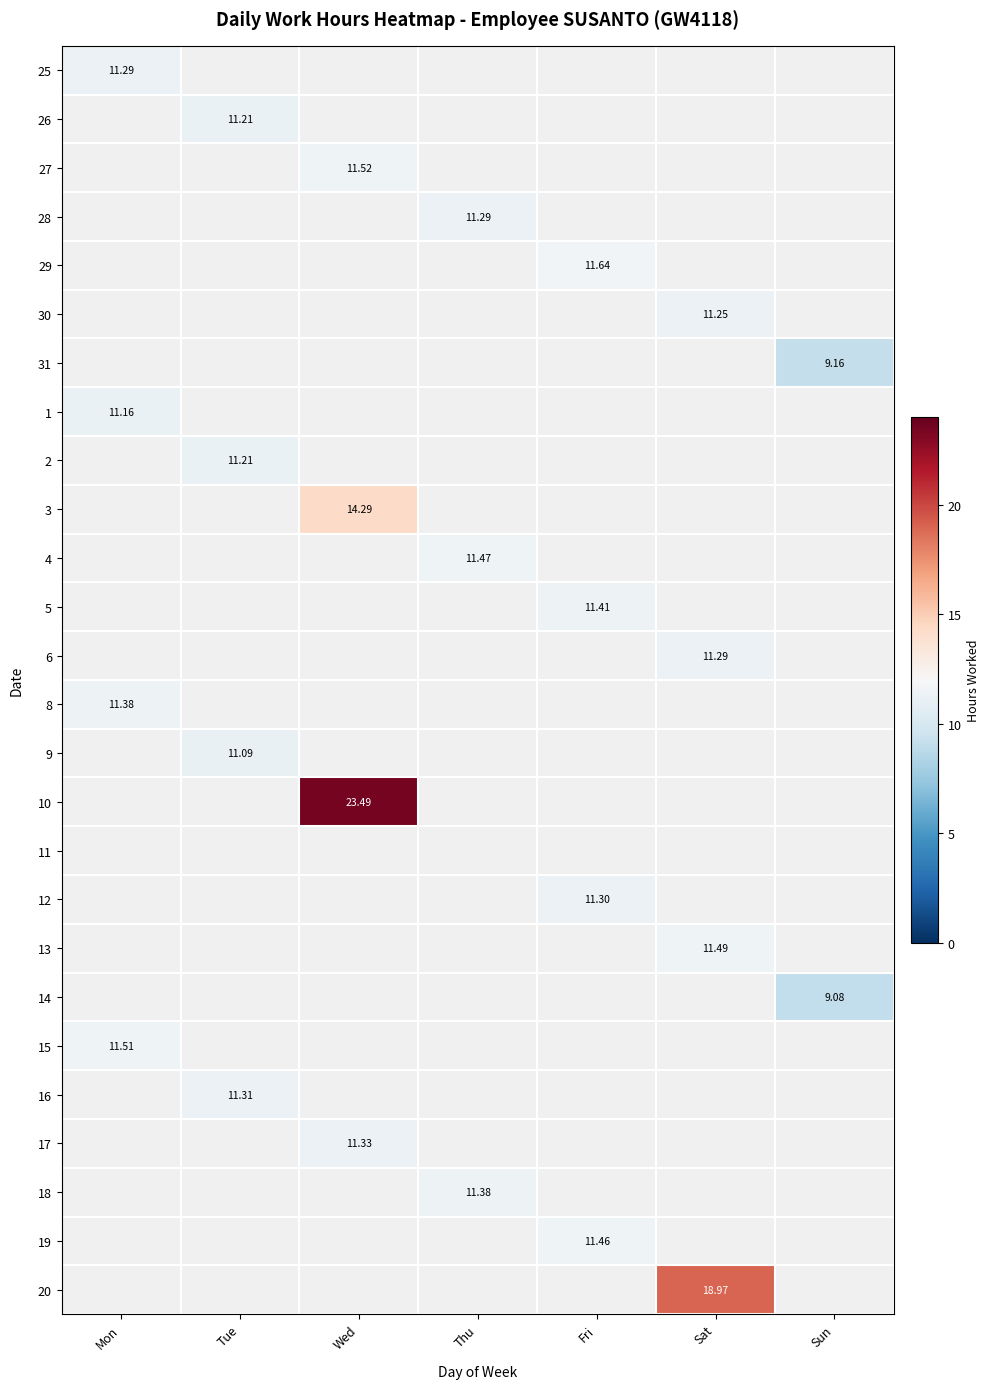

How many data points does each series have?

7